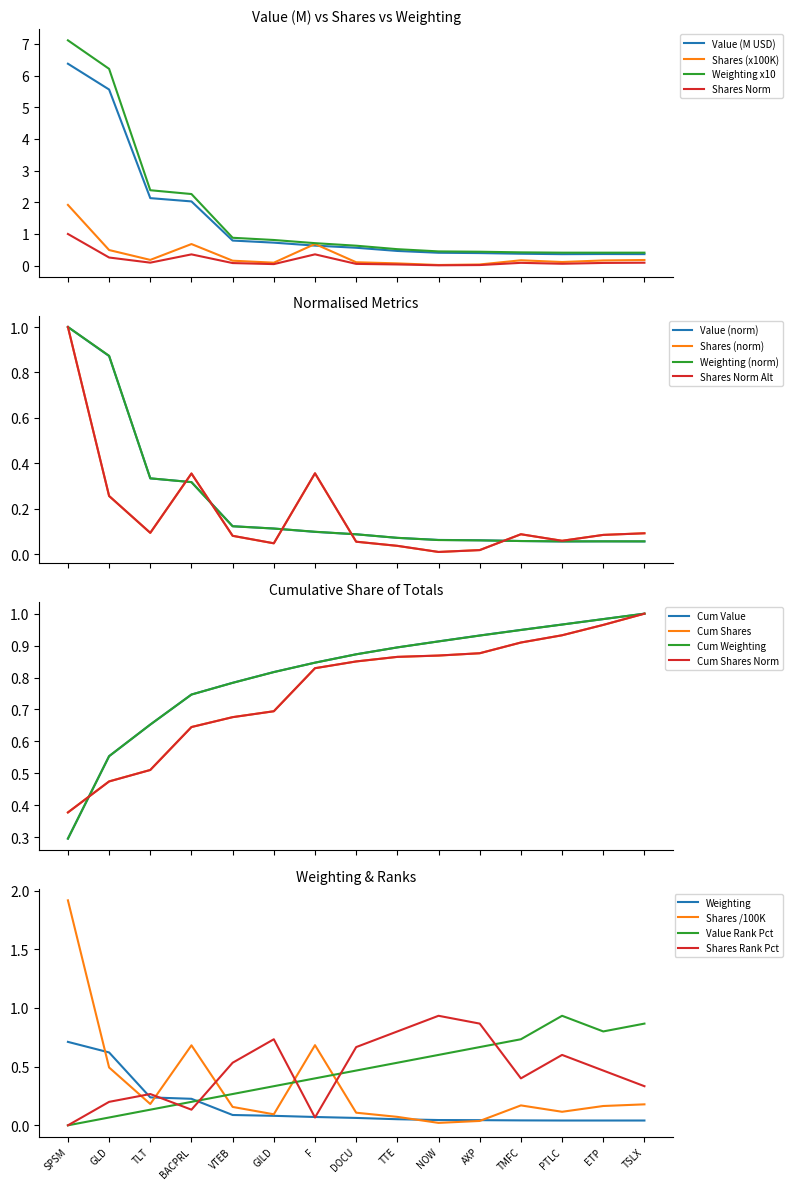

Which series has the largest total across all categories?

Weighting_scaled